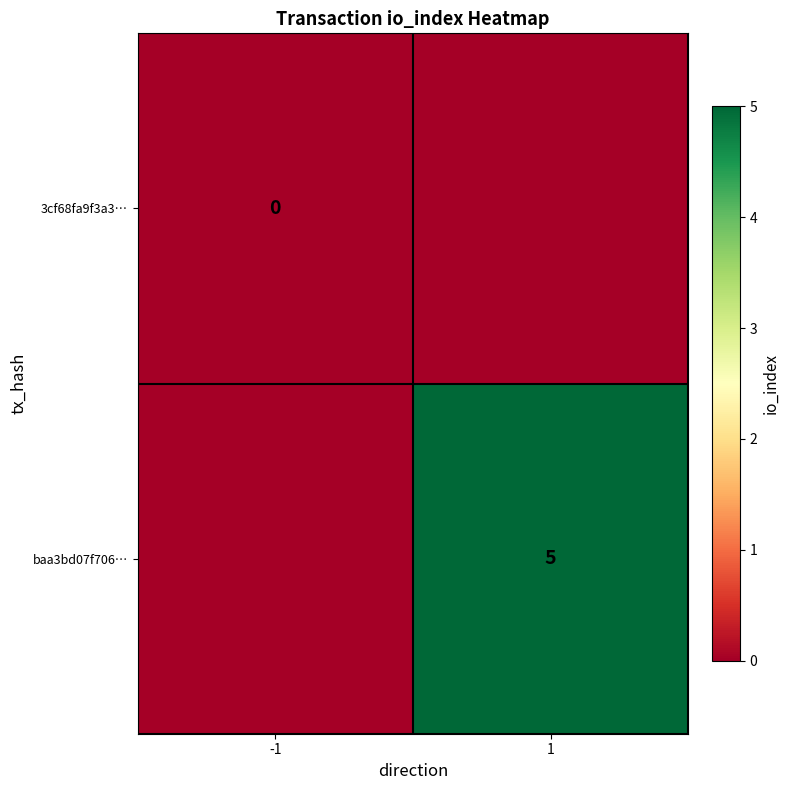

Is it true that baa3bd07f706… equals 5 at 1?

True